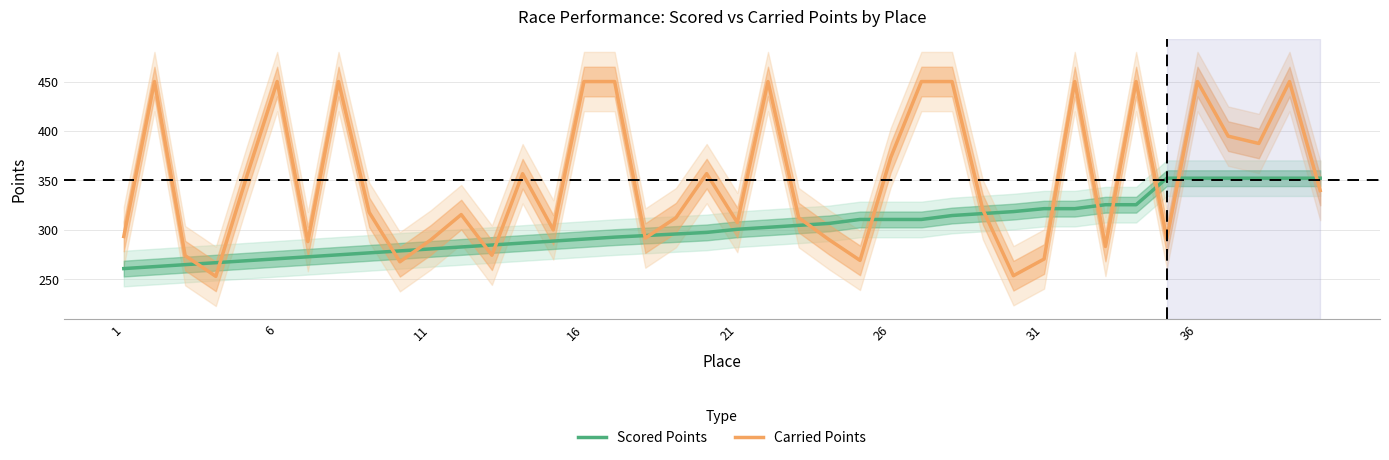

How many interior local valleys does the Carried Points series have?

12